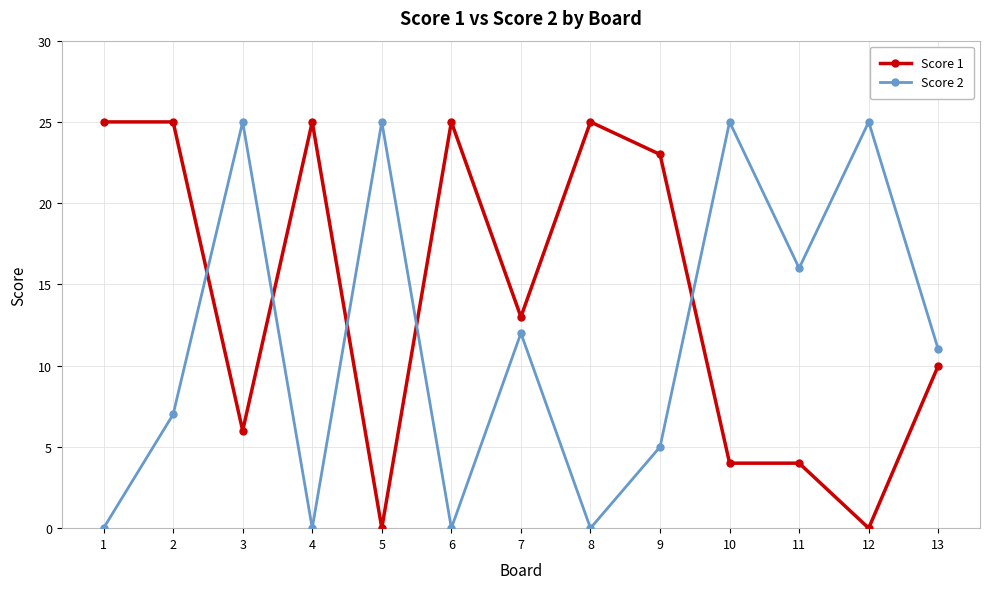

Between which two adjacent categories do Score 1 and Score 2 first intersect?

2 and 3